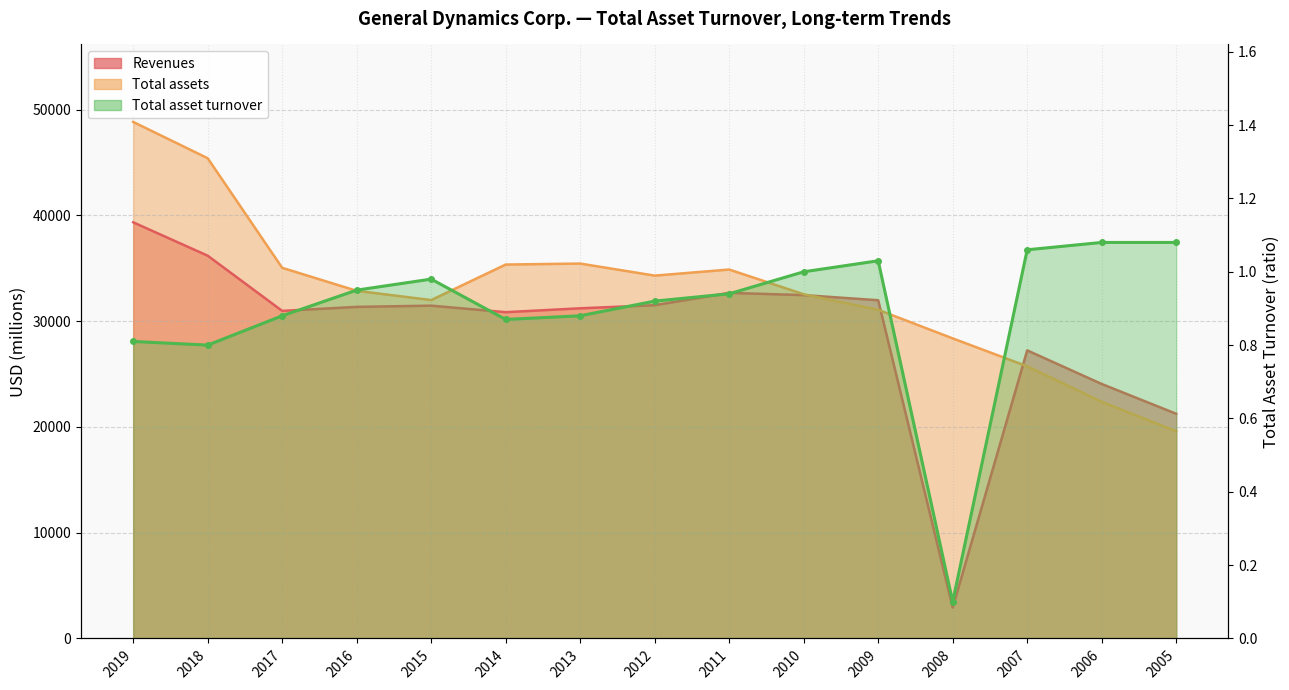

Which series ends up on top after the final intersection of Total assets and Revenues?

Revenues